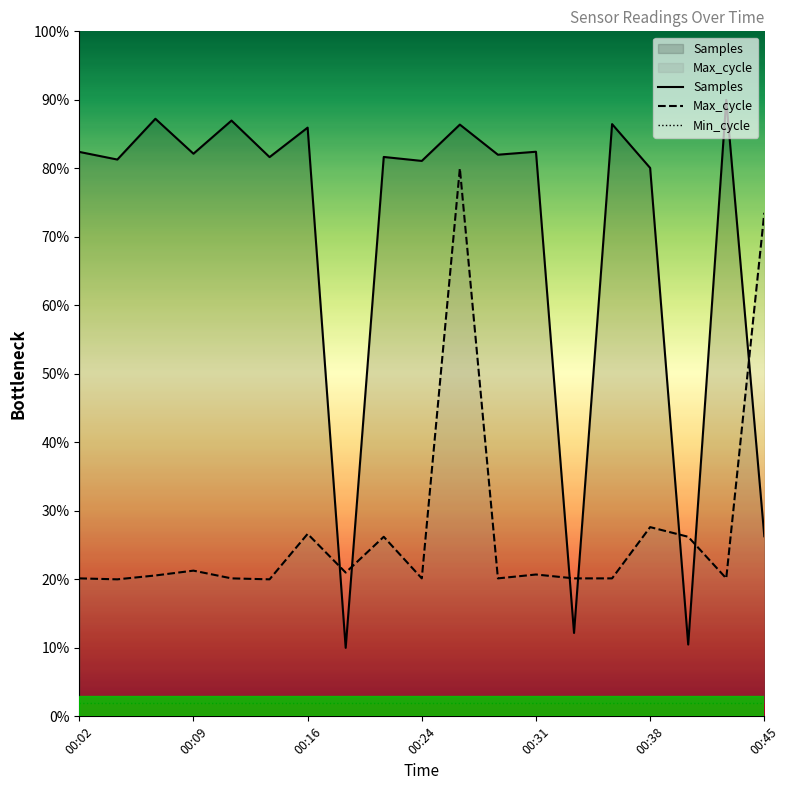

Is the value of Max_cycle at 00:26 greater than the value of Samples at 00:14?

No